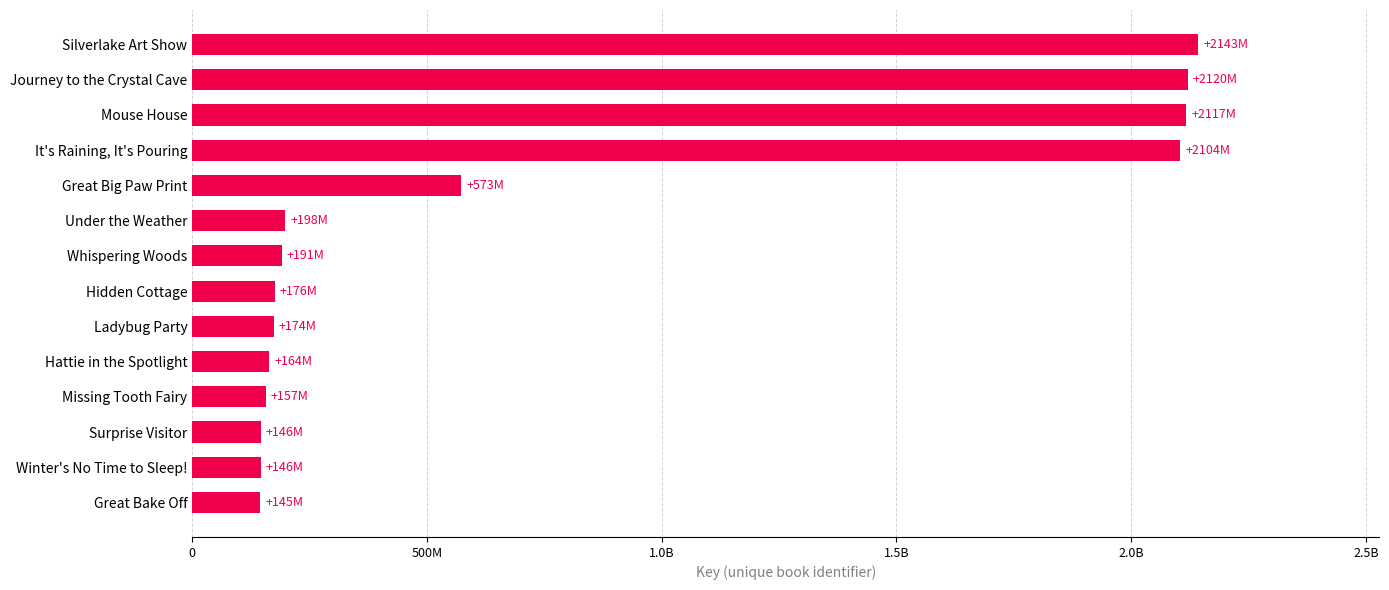

How many series are shown in this chart?

1